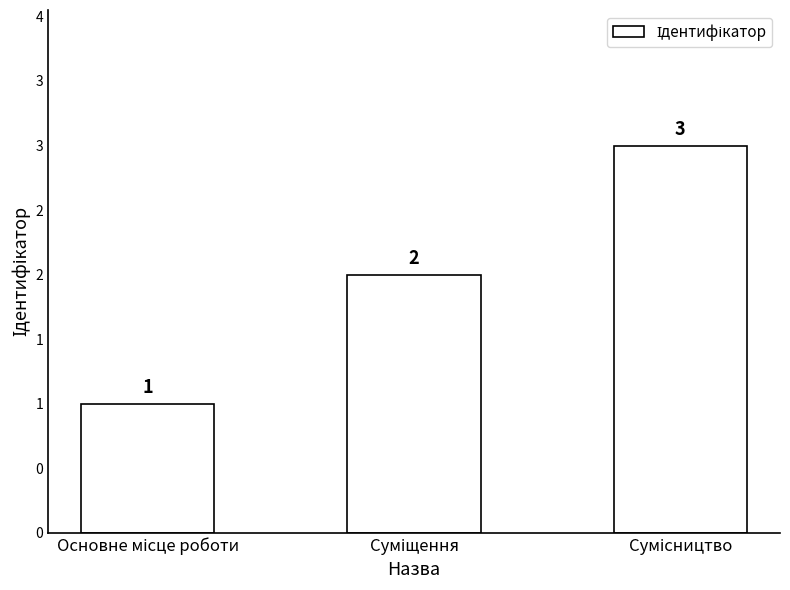

Between Сумісництво and Основне місце роботи, which is larger?

Сумісництво